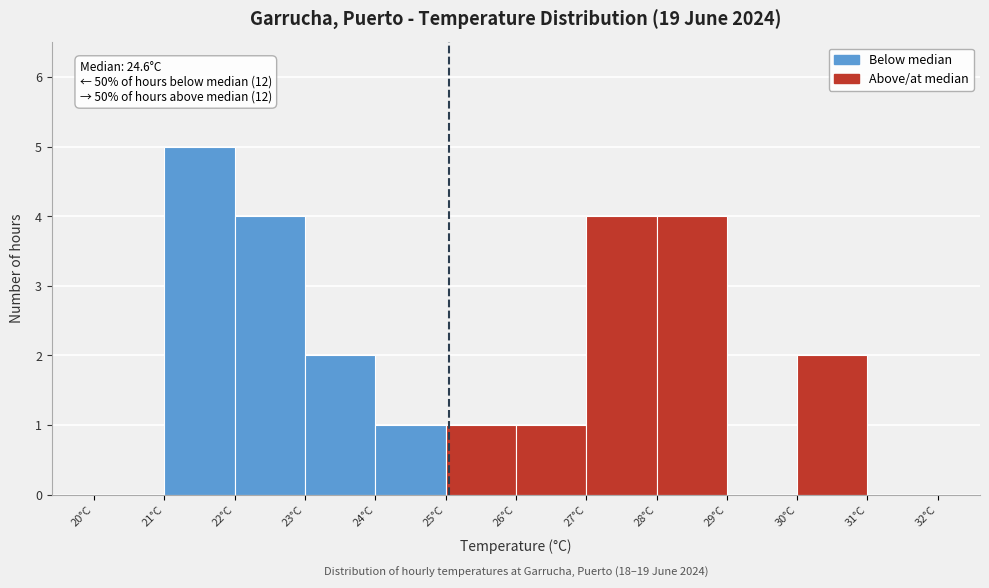

Over which range of the x-axis is the bar tallest?

21 to 22